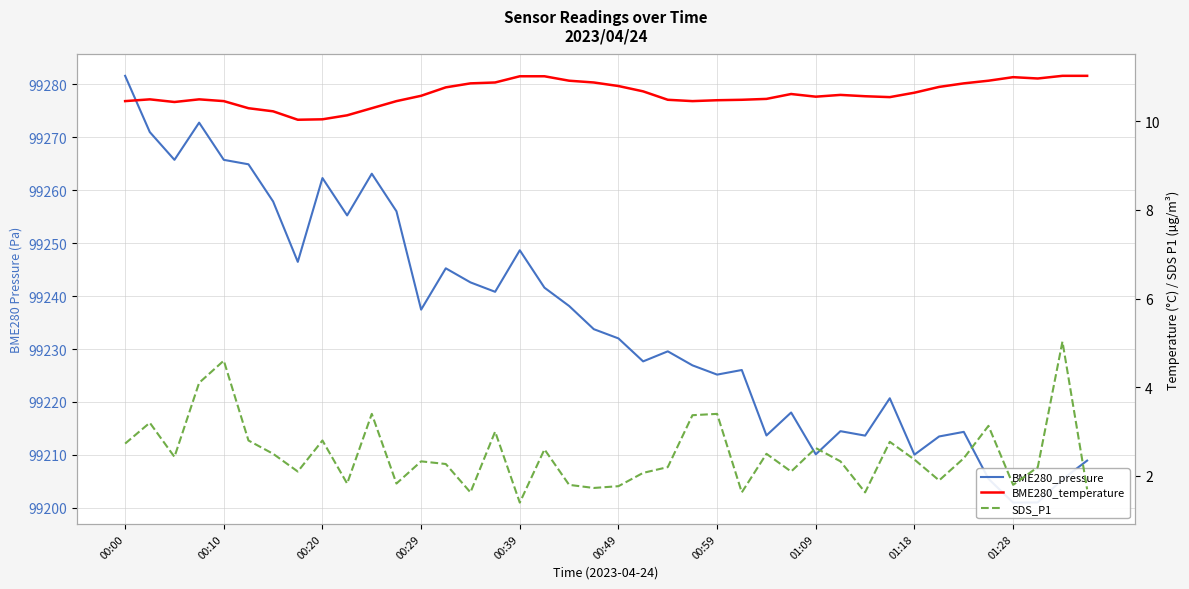

What is the sum of all SDS_P1 values?

100.0